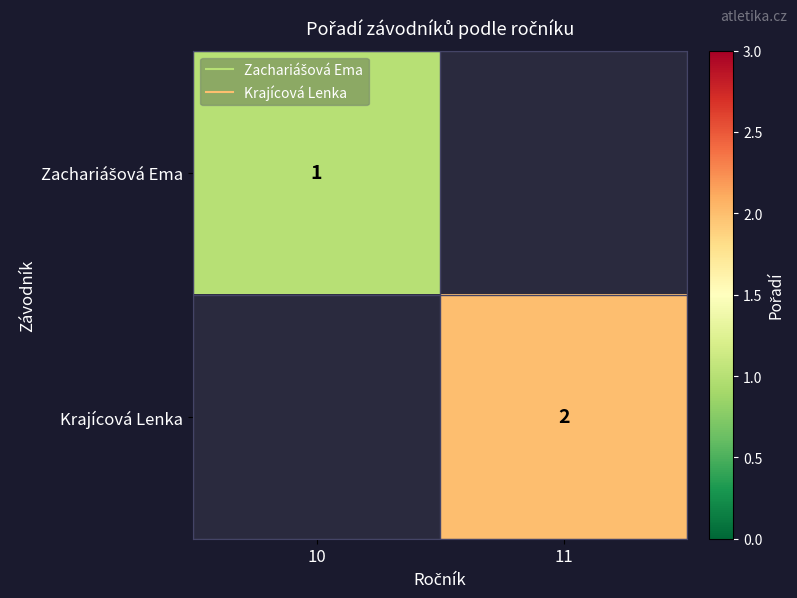

List the labels in order of Krajícová Lenka value, smallest first.

10, 11